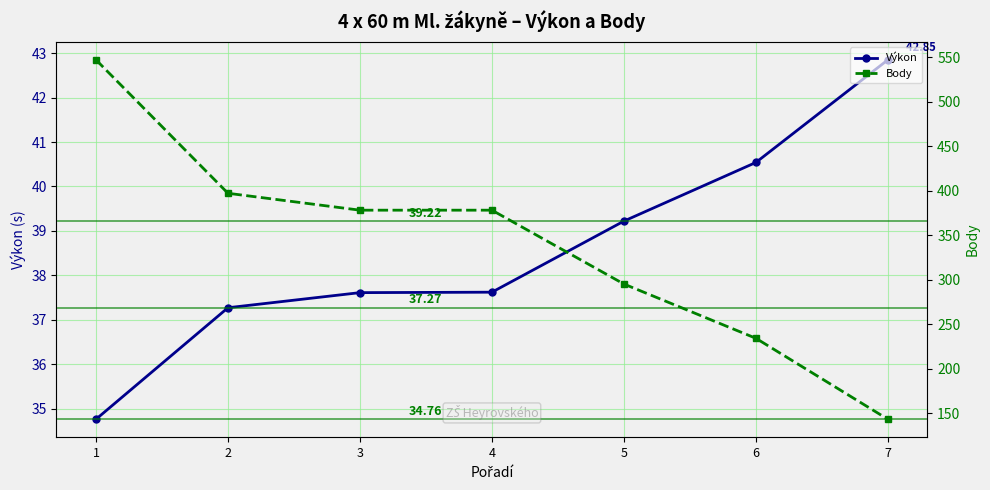

What are all the series names shown in the legend?

Výkon, Body